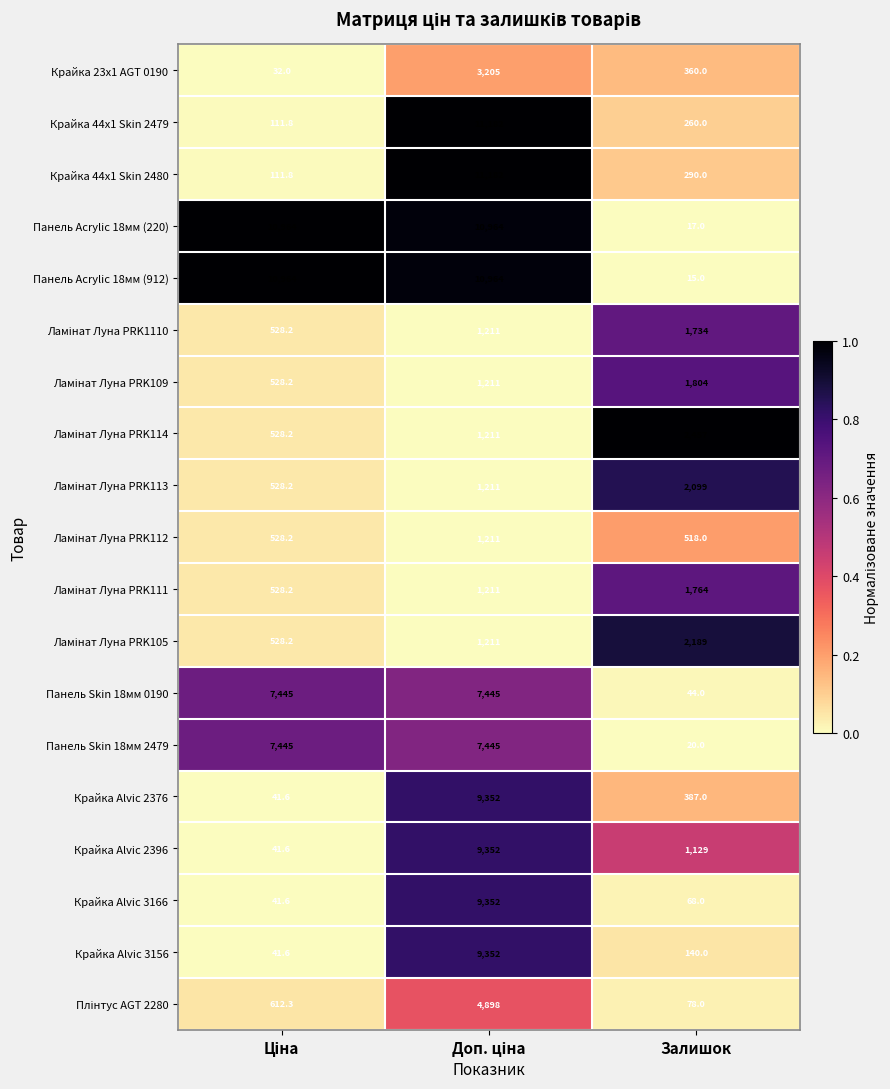

The Крайка Alvic 3156 series shows 140.0 at Залишок. True or false?

True